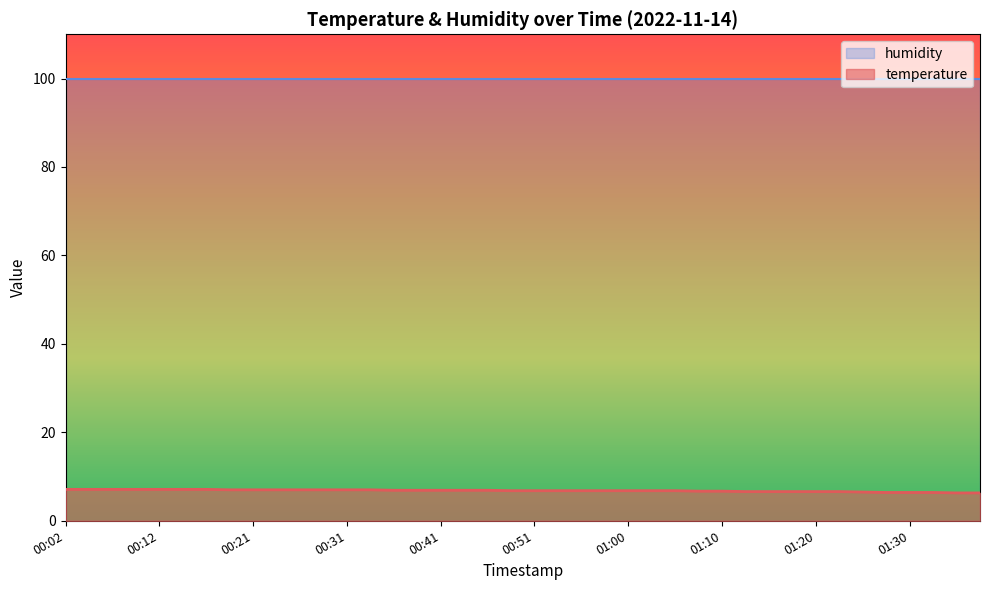

How many lines are shown in the chart?

2